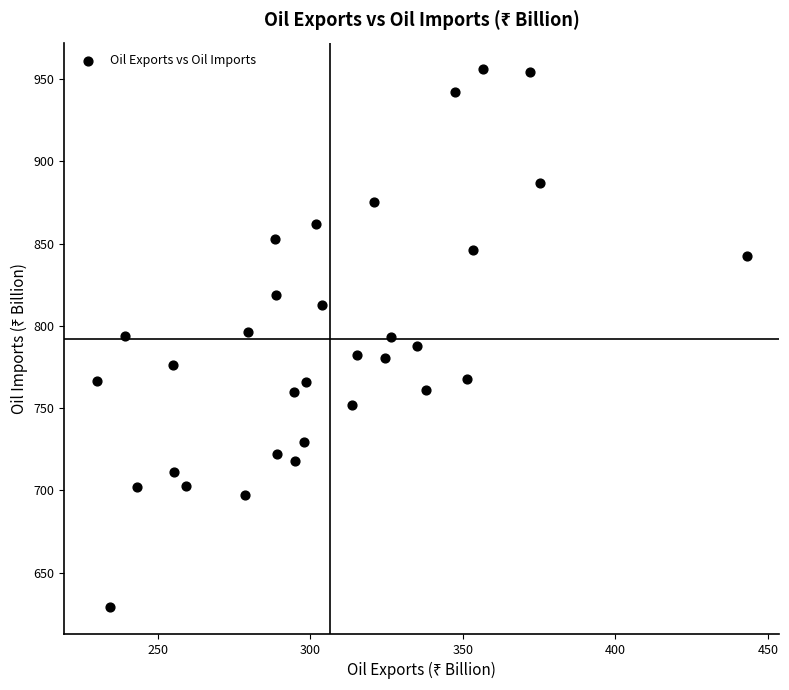

What is the range of X values (max minus min)?

213.0